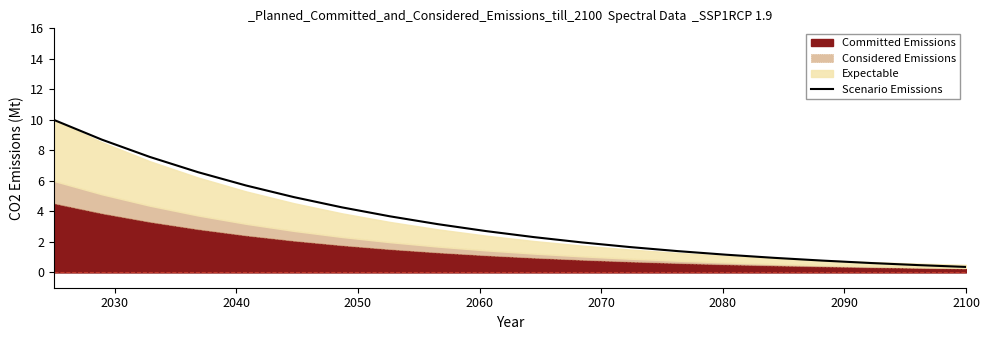

What is the maximum value for Scenario Emissions?

10.0